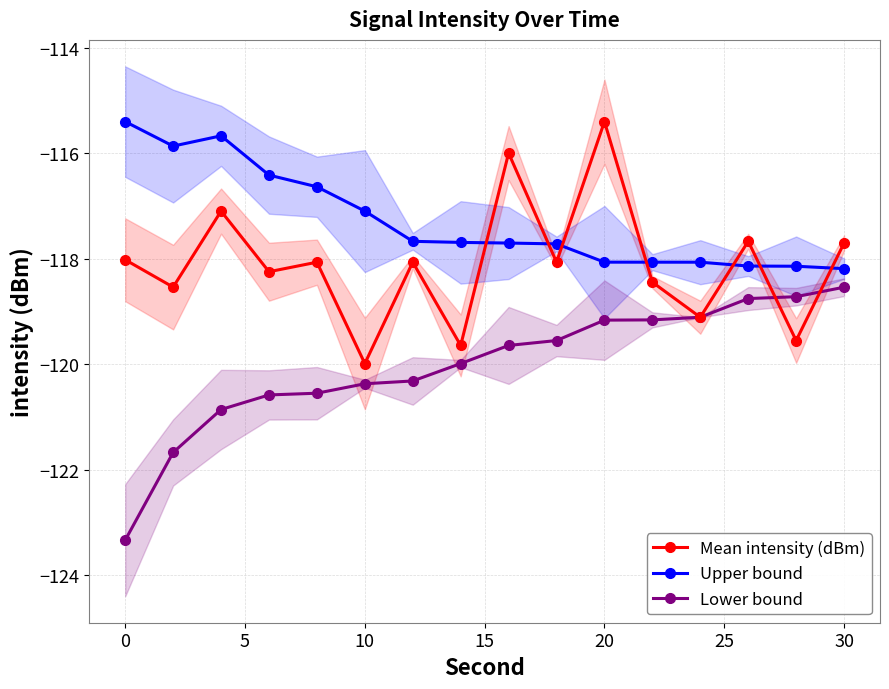

At which label does Upper bound reach its peak?

0